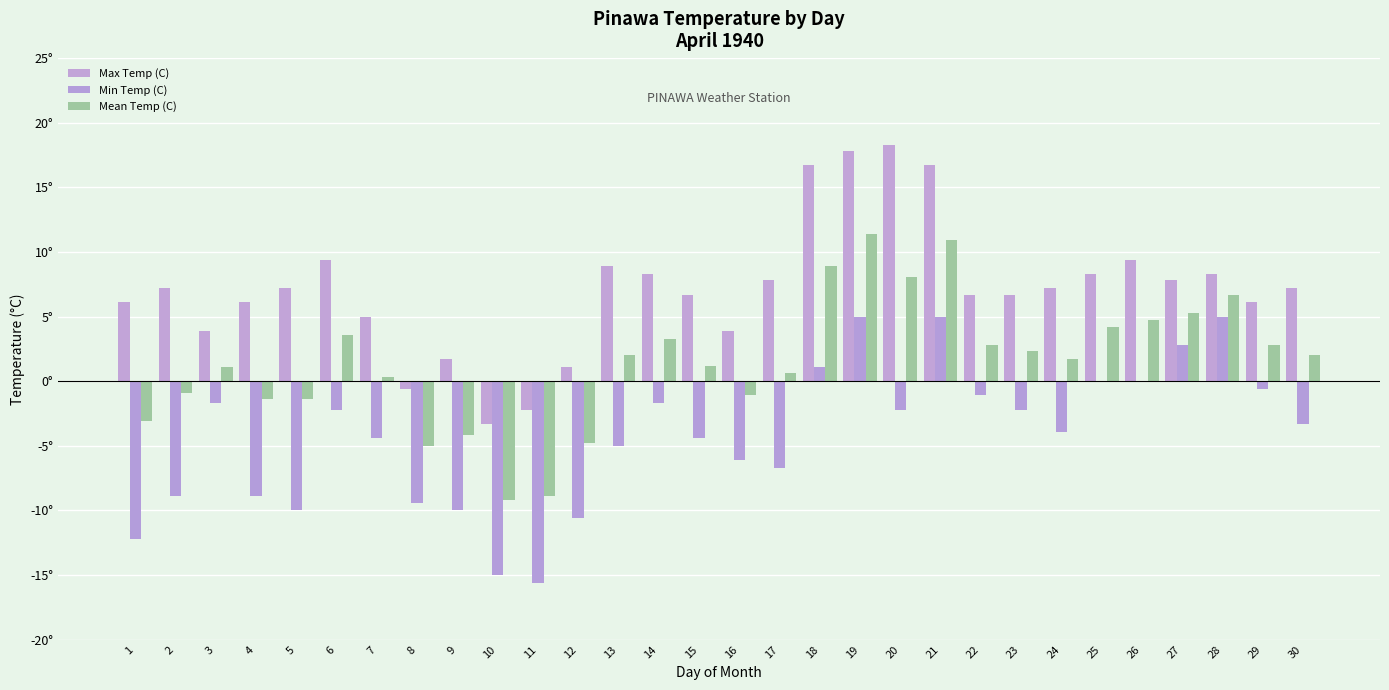

Between 7 and 19, which series saw the biggest shift?

Max Temp (C)